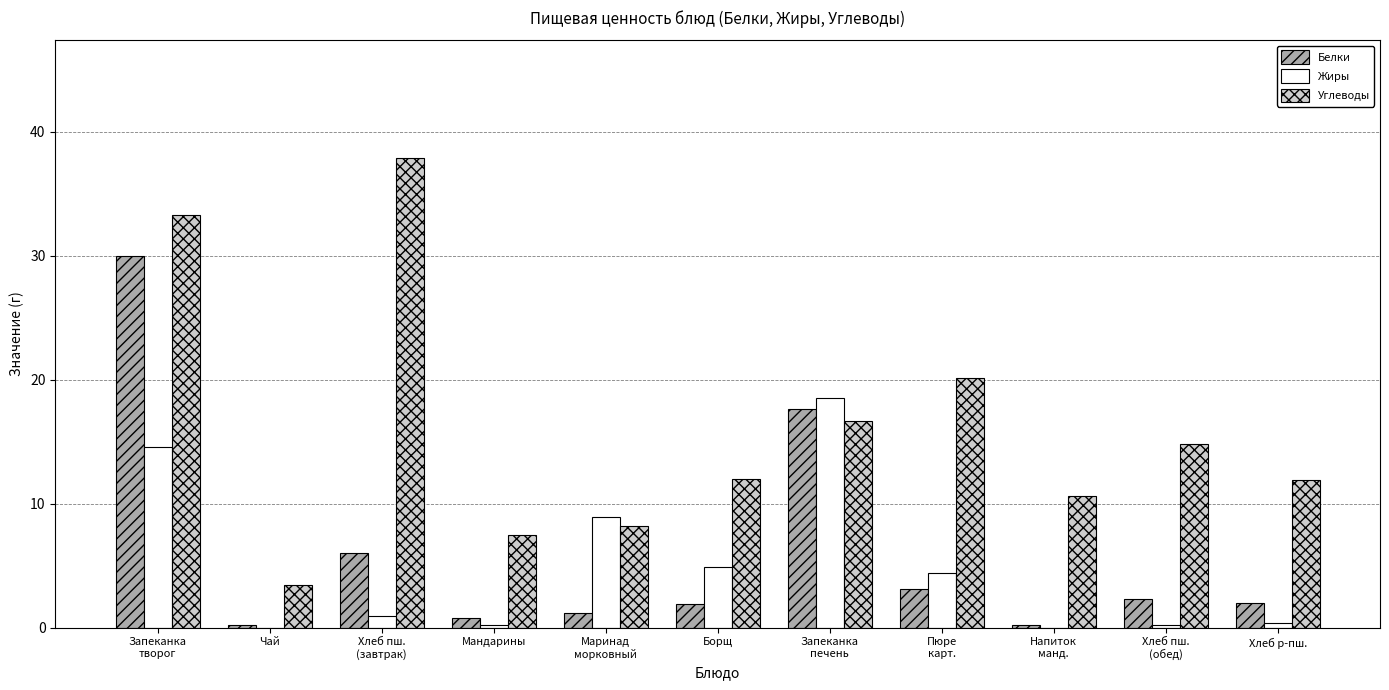

What is the total value across all series at Напиток
манд.?

10.8